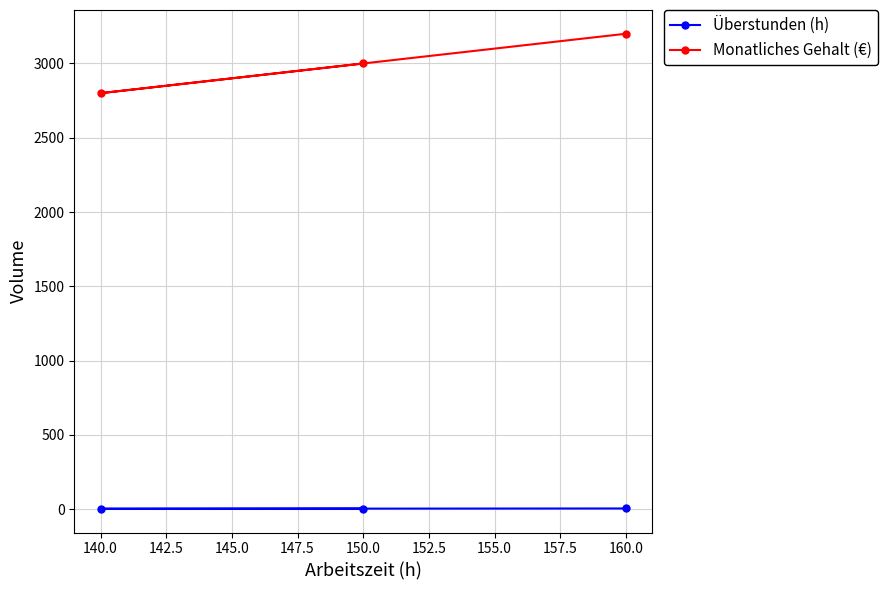

List the series in order of their overall mean, lowest first.

Überstunden (h), Monatliches Gehalt (€)